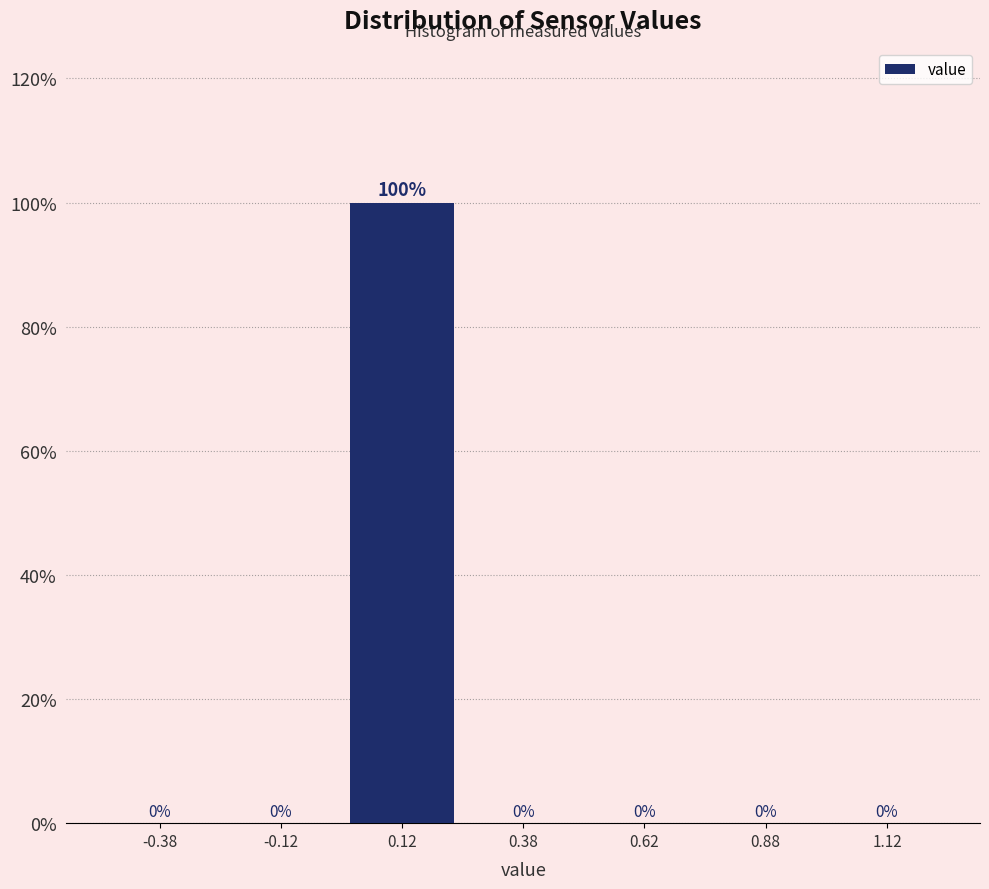

How tall is the bar that spans 0.00 to 0.25 on the x-axis?

100